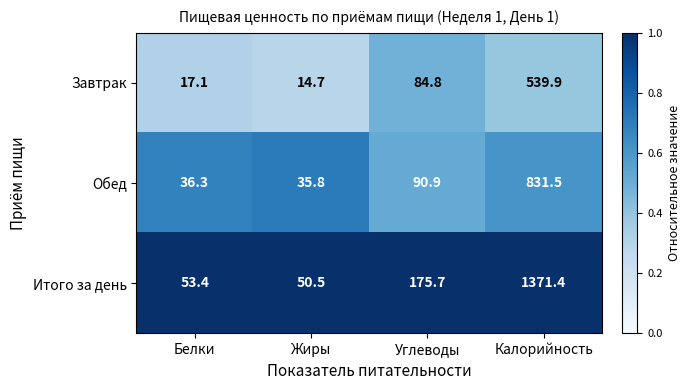

True or false: Итого за день has a value of 22.5 at Жиры.

False